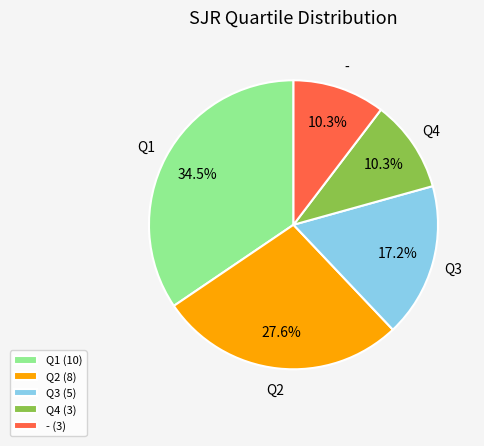

Which has a higher value, Q2 (8) or Q1 (10)?

Q1 (10)